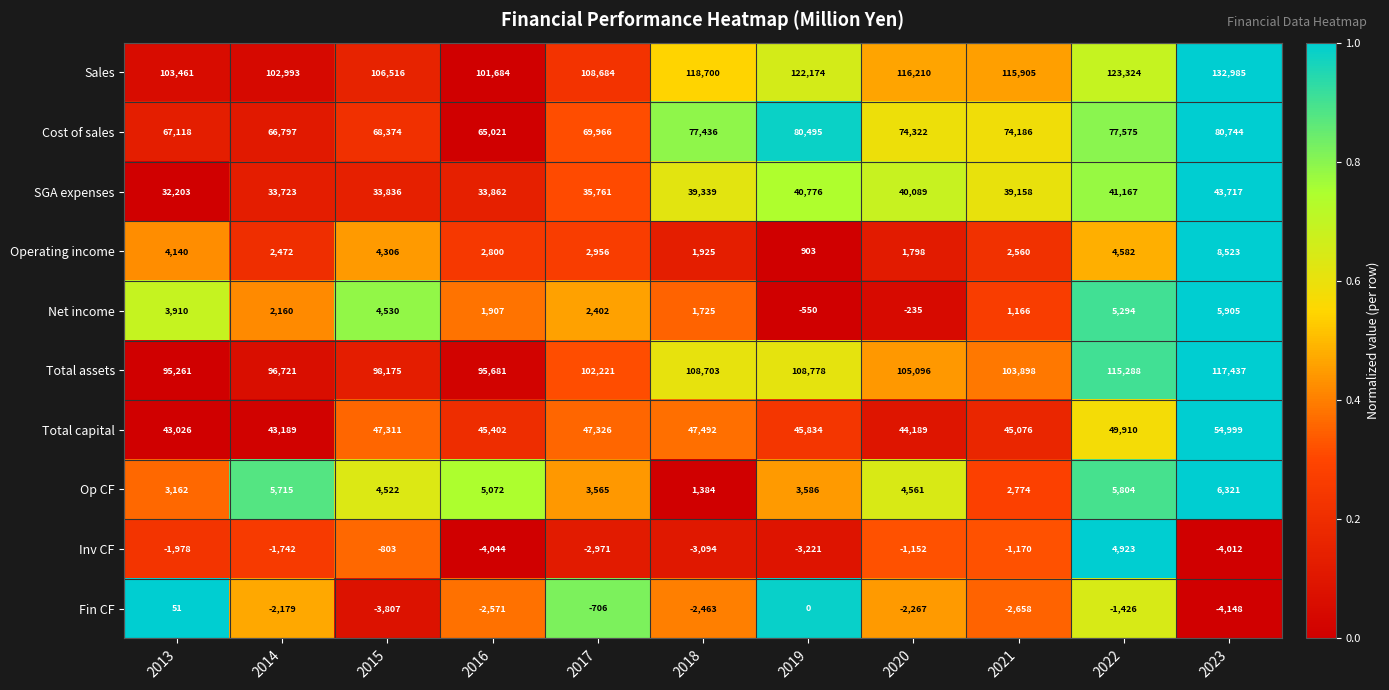

What is the sum of the Total assets values at 2016 and 2023?

213118